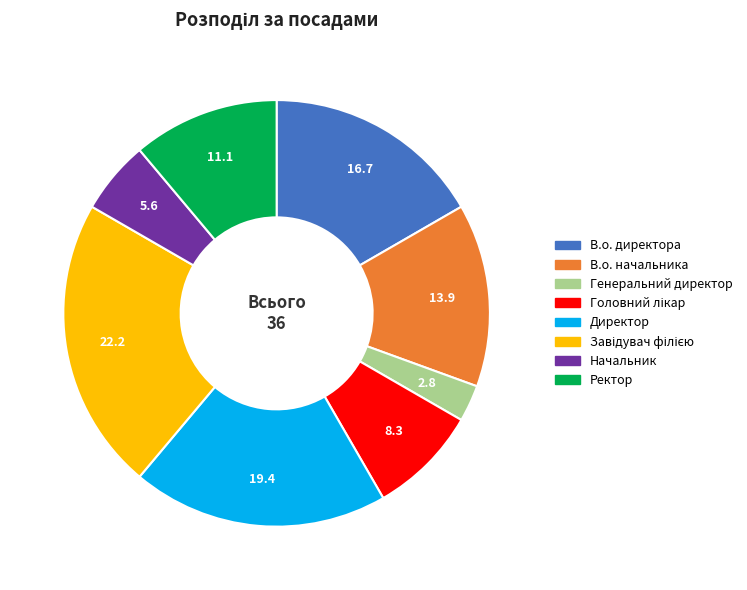

Which has a higher value, Начальник or В.о. директора?

В.о. директора